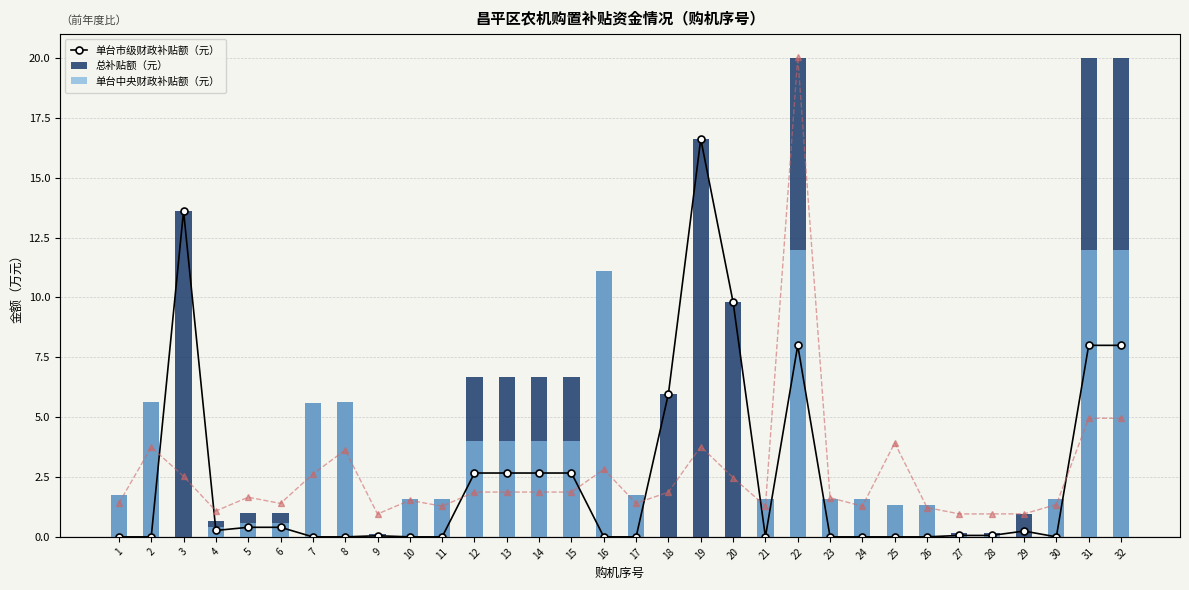

What is the maximum value for 单台销售价格（元）?

242.0